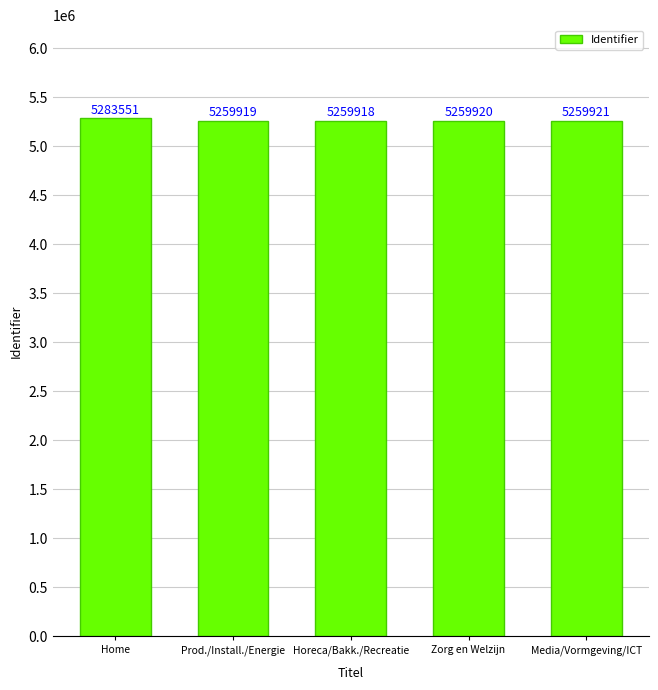

At which label does the data first exceed 5259920?

Home